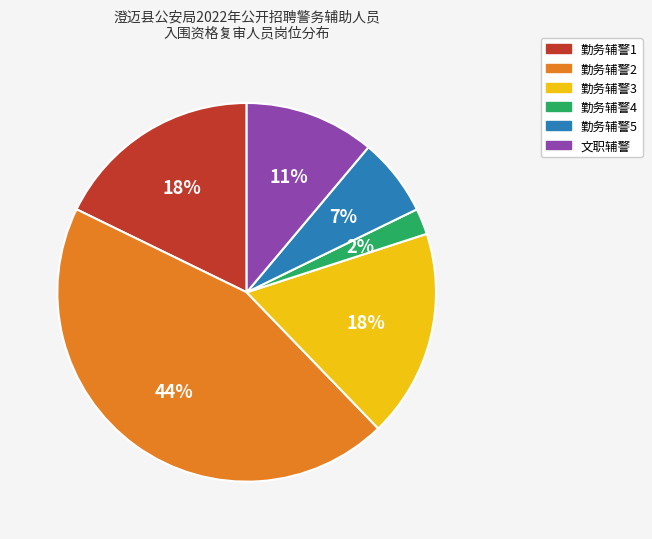

What percentage is the 勤务辅警5 slice, to the nearest percent?

7%